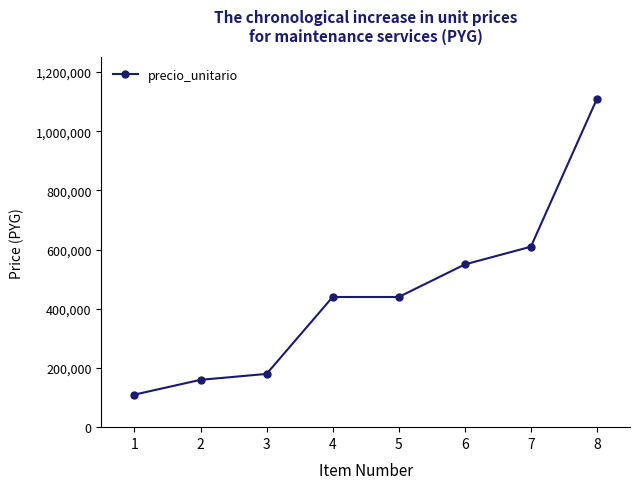

The value at 1 is 110000. True or false?

True